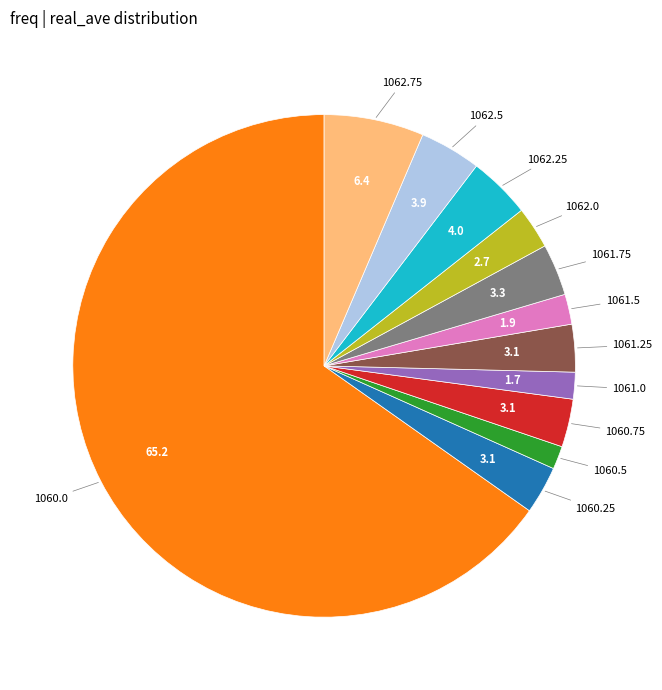

How many segments does this pie chart have?

12